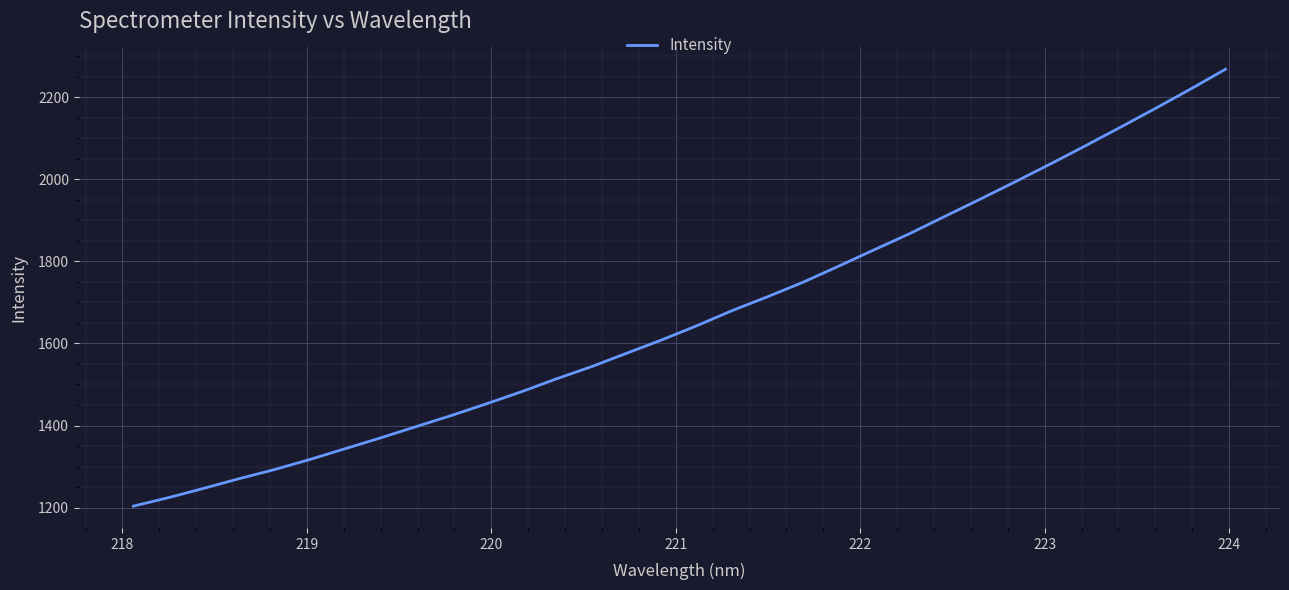

What is the greatest value displayed?

2268.2